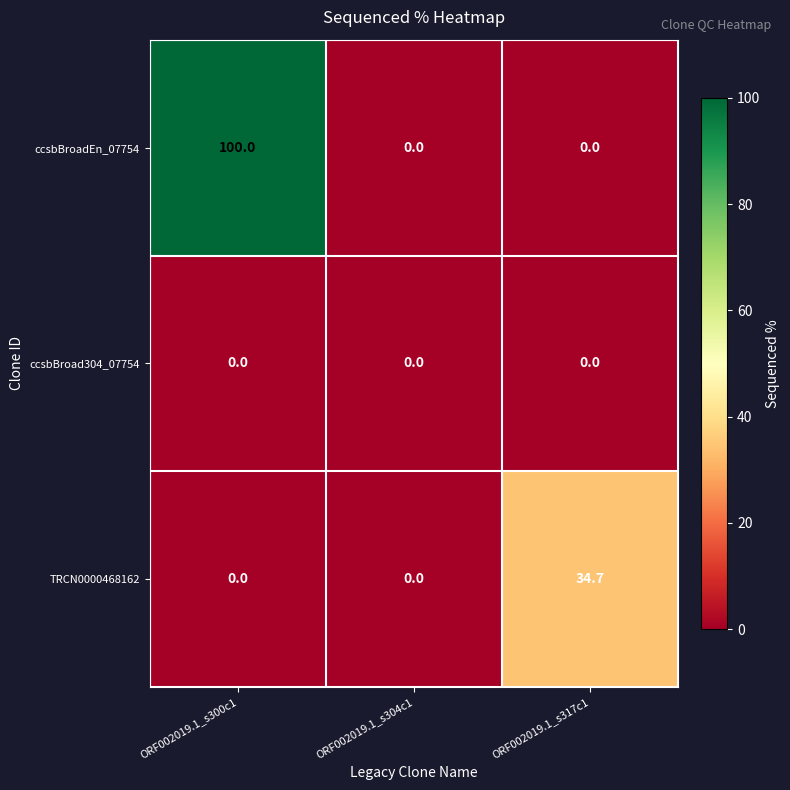

Which series has the largest total across all categories?

ccsbBroadEn_07754